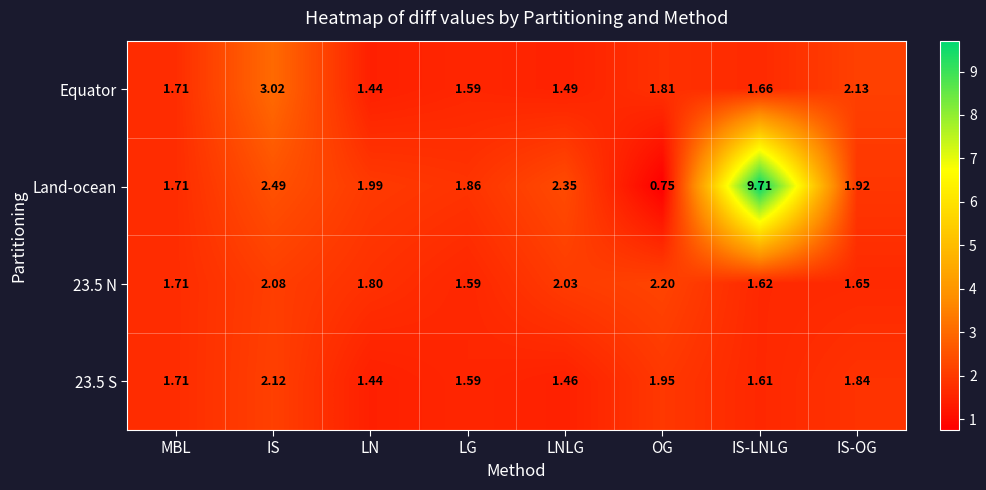

List the labels in order of 23.5 N value, largest first.

OG, IS, LNLG, LN, MBL, IS-OG, IS-LNLG, LG